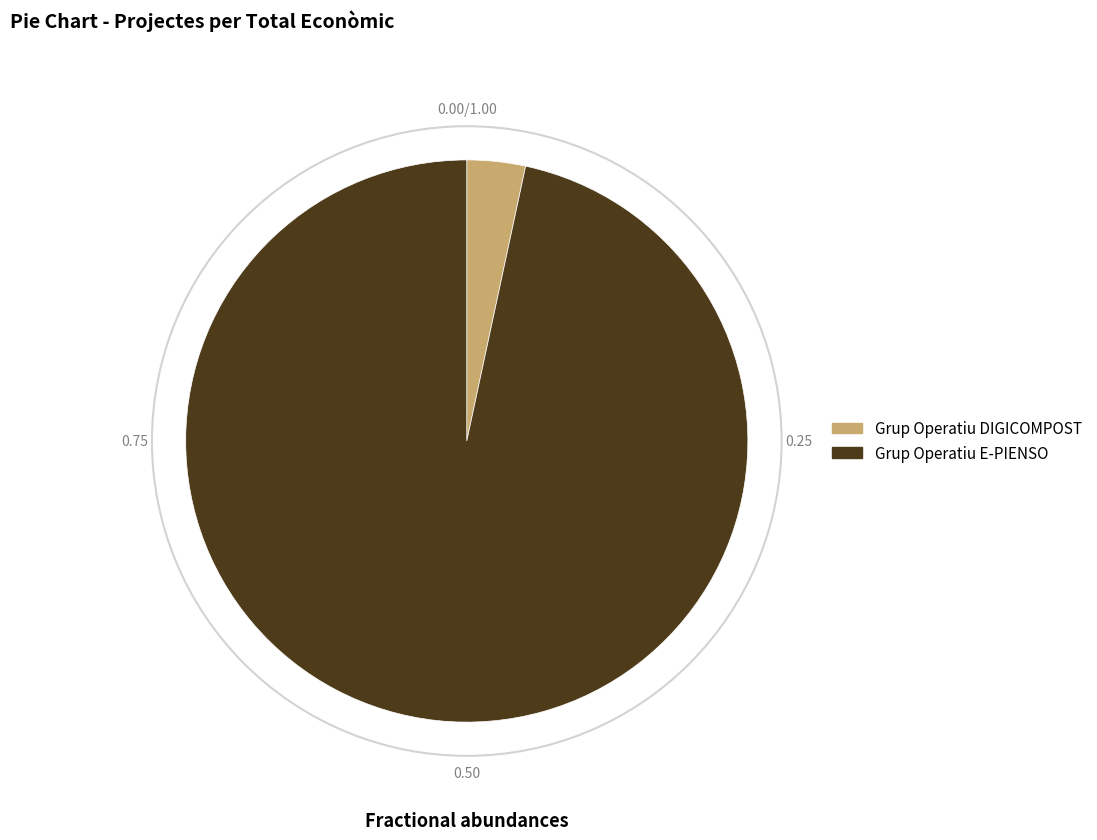

Which slice represents more than half of the pie?

Grup Operatiu E-PIENSO